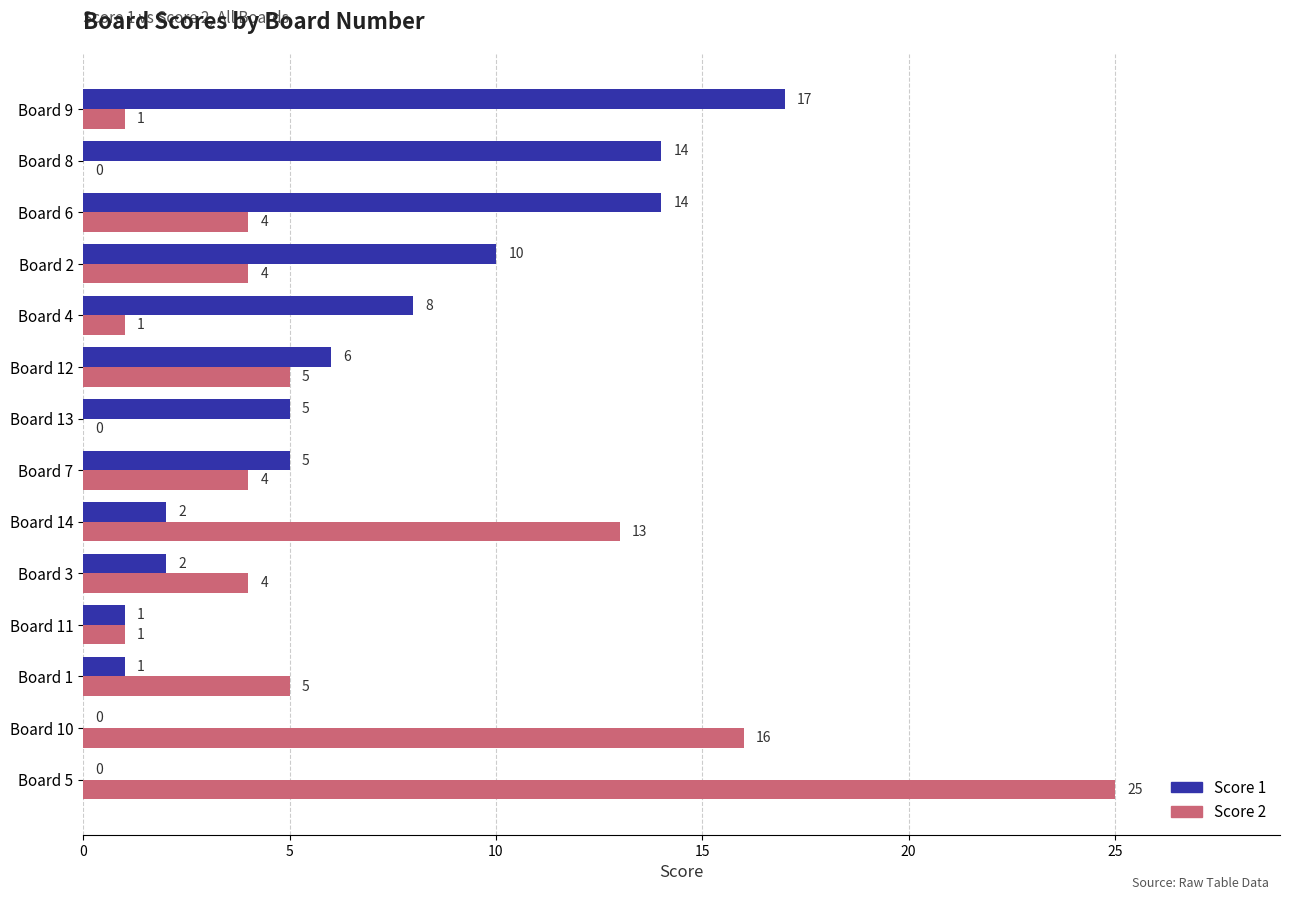

What are all the series names shown in the legend?

Score 1, Score 2